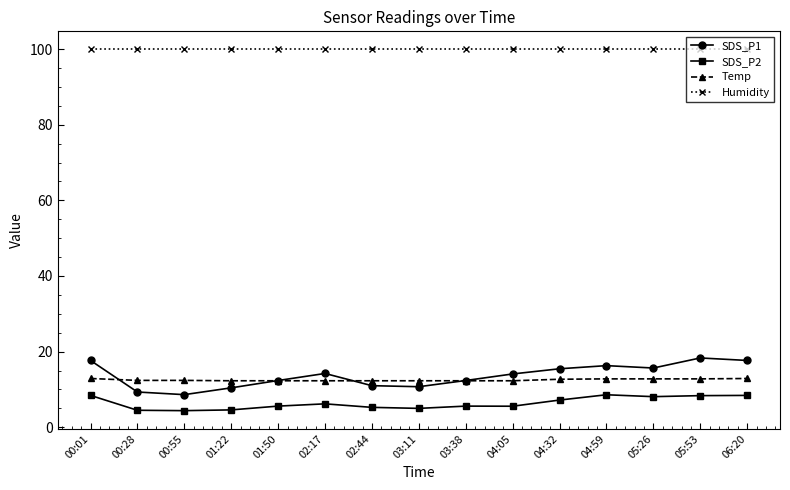

At how many categories does at least one series exceed 4?

15